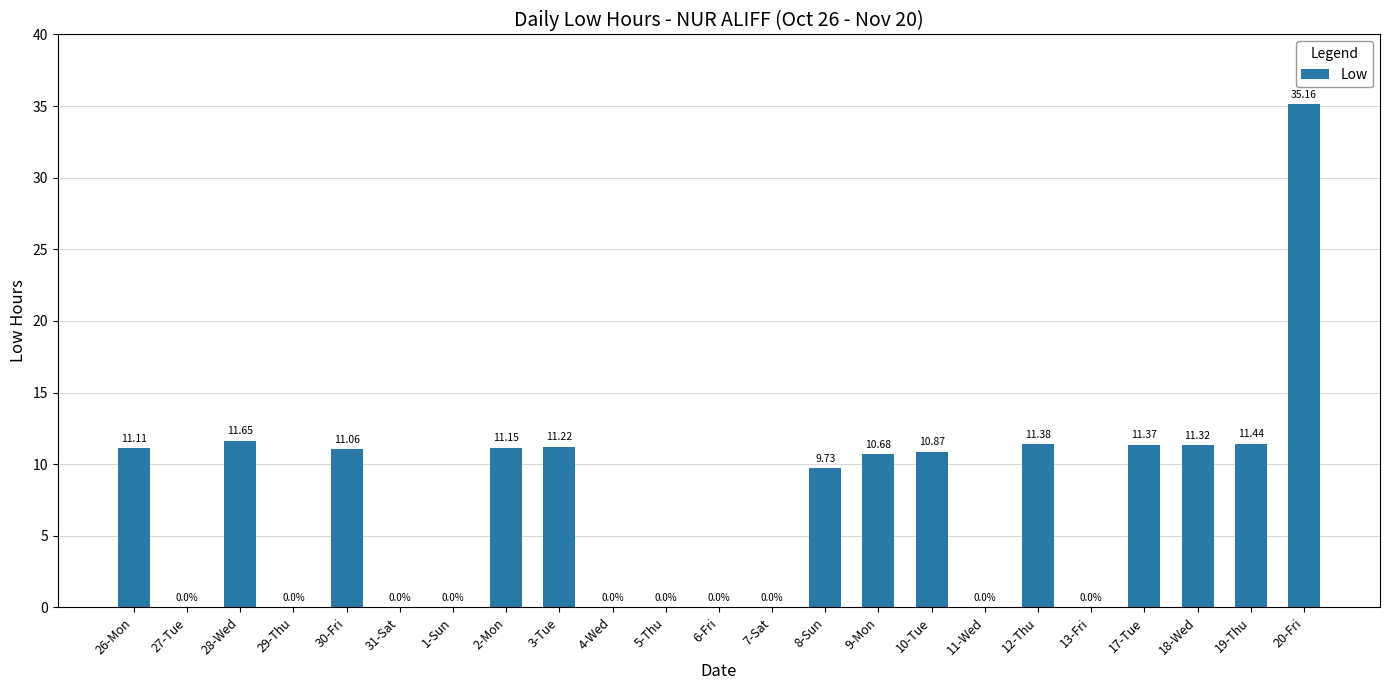

What is the sum of the values at 3-Tue and 10-Tue?

22.1